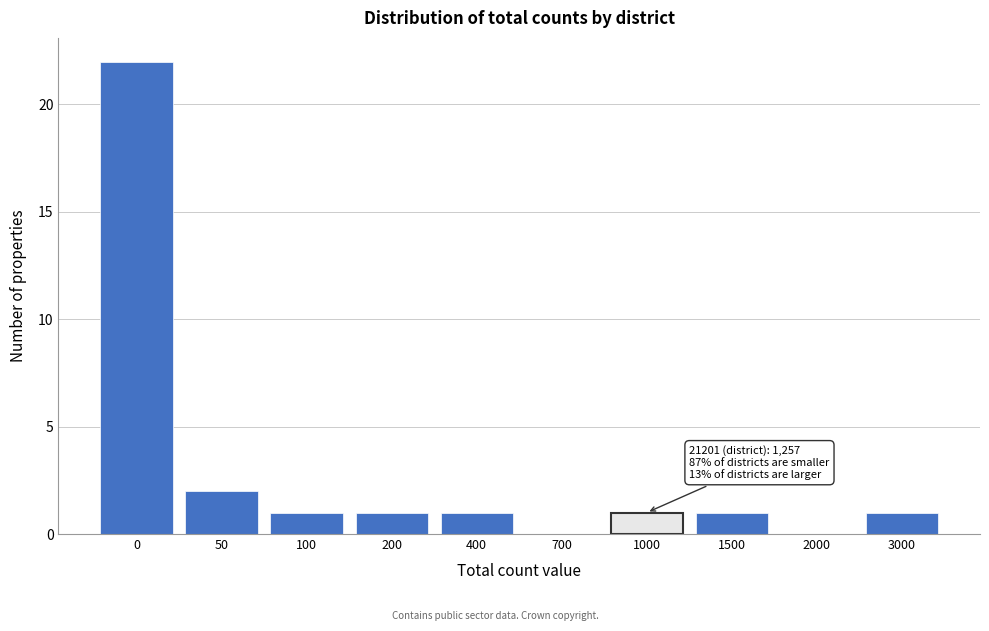

Reading right to left, transcribe all the data shown in this chart.

3000=1	2000=0	1500=1	1000=1	700=0	400=1	200=1	100=1	50=2	0=22